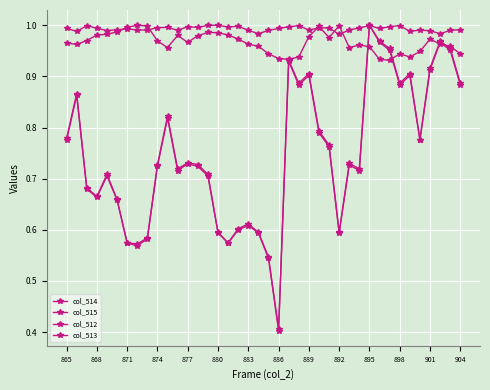

Rank the series by their maximum value, from lowest to highest.

col_514, col_515, col_512, col_513